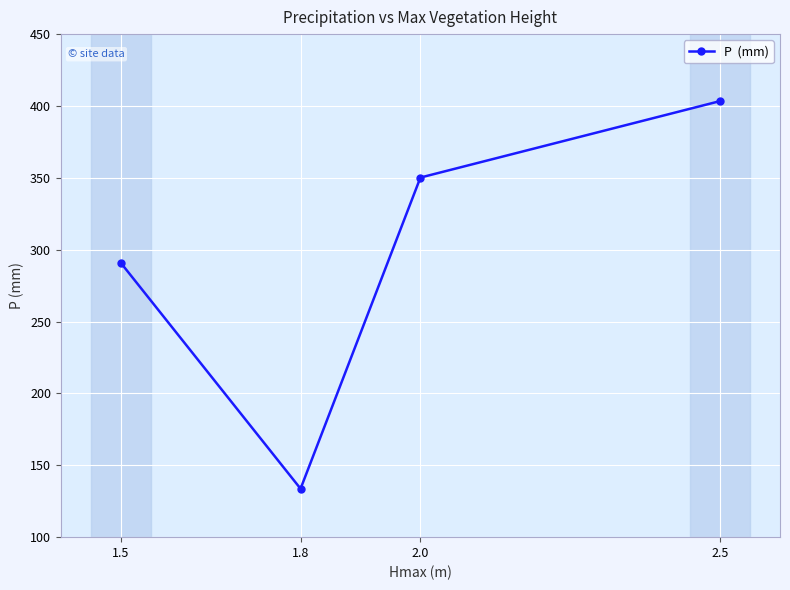

What is the value of the 2nd point from the left?

133.7